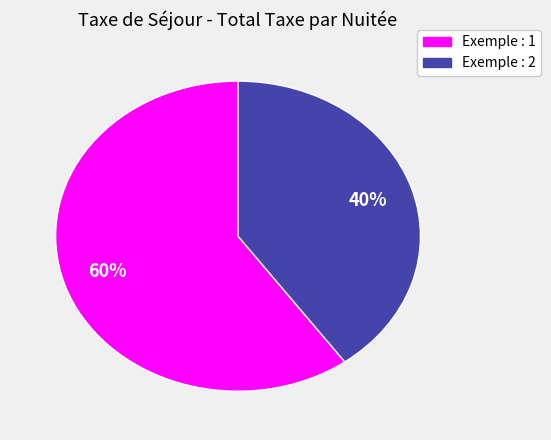

Between Exemple : 1 and Exemple : 2, which is larger?

Exemple : 1